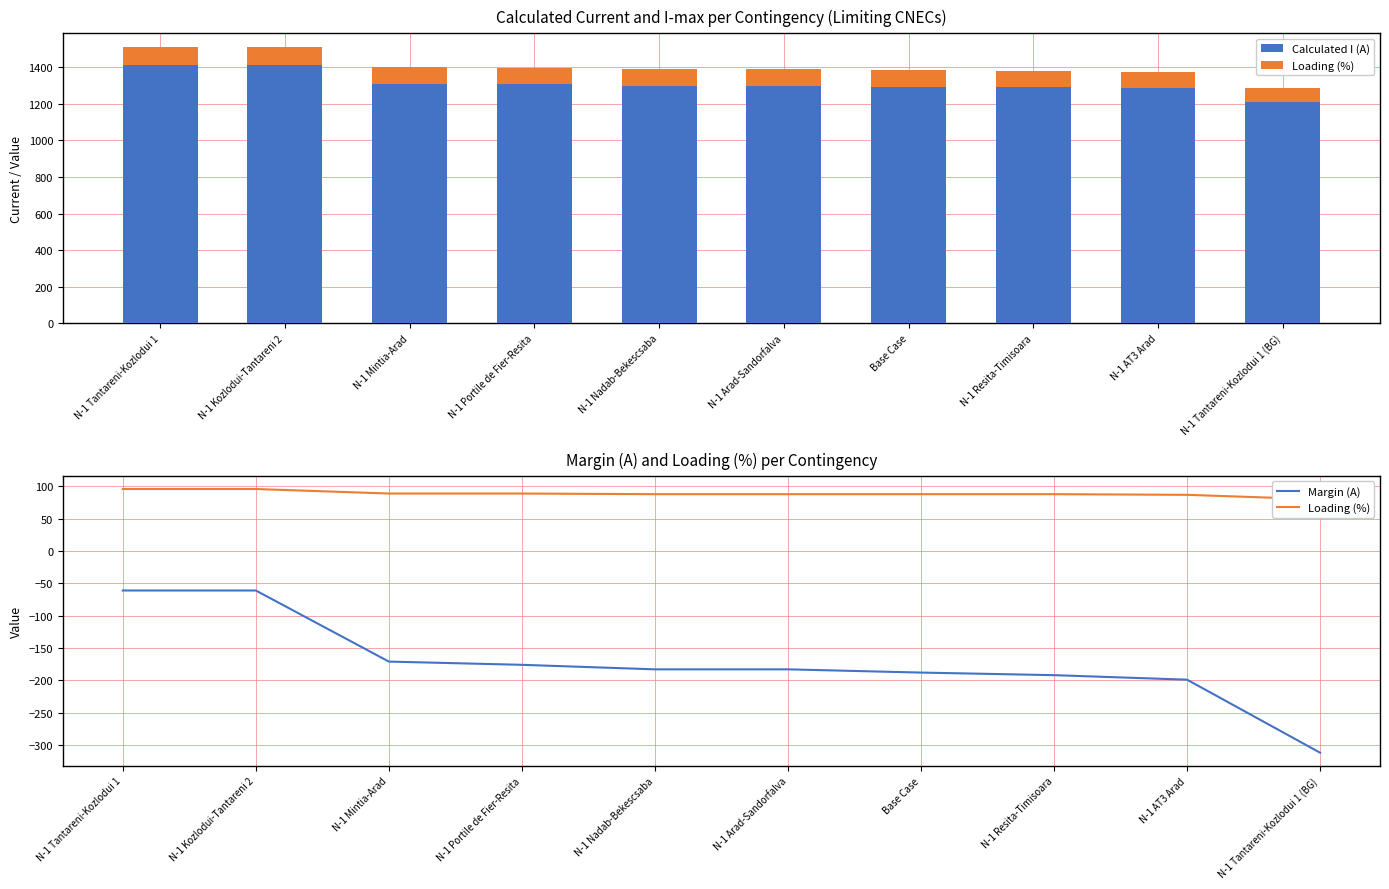

The value of Margin (A) at N-1 Nadab-Bekescsaba is -183. True or false?

True